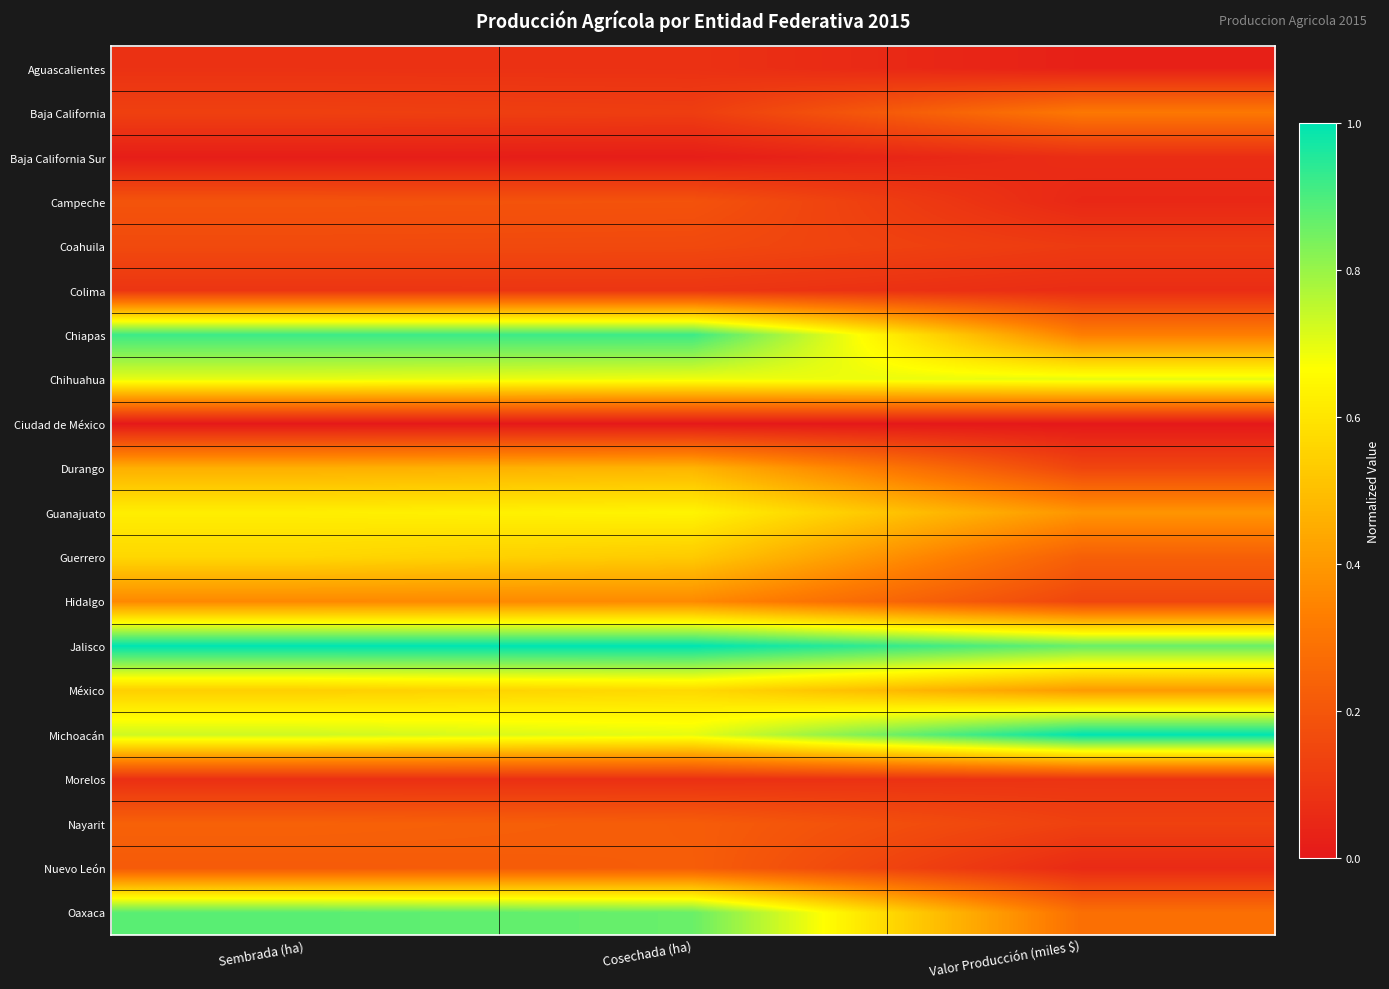

Reading left to right, list all the values displayed in this chart.

Aguascalientes: Sembrada (ha)=0.1	Cosechada (ha)=0.1	Valor Producción (miles $)=0.0
Baja California: Sembrada (ha)=0.1	Cosechada (ha)=0.1	Valor Producción (miles $)=0.3
Baja California Sur: Sembrada (ha)=0.0	Cosechada (ha)=0.0	Valor Producción (miles $)=0.1
Campeche: Sembrada (ha)=0.2	Cosechada (ha)=0.2	Valor Producción (miles $)=0.0
Coahuila: Sembrada (ha)=0.2	Cosechada (ha)=0.2	Valor Producción (miles $)=0.1
Colima: Sembrada (ha)=0.1	Cosechada (ha)=0.1	Valor Producción (miles $)=0.1
Chiapas: Sembrada (ha)=0.9	Cosechada (ha)=0.9	Valor Producción (miles $)=0.3
Chihuahua: Sembrada (ha)=0.7	Cosechada (ha)=0.7	Valor Producción (miles $)=0.7
Ciudad de México: Sembrada (ha)=0.0	Cosechada (ha)=0.0	Valor Producción (miles $)=0.0
Durango: Sembrada (ha)=0.5	Cosechada (ha)=0.5	Valor Producción (miles $)=0.1
Guanajuato: Sembrada (ha)=0.6	Cosechada (ha)=0.6	Valor Producción (miles $)=0.4
Guerrero: Sembrada (ha)=0.6	Cosechada (ha)=0.5	Valor Producción (miles $)=0.2
Hidalgo: Sembrada (ha)=0.4	Cosechada (ha)=0.4	Valor Producción (miles $)=0.1
Jalisco: Sembrada (ha)=1.0	Cosechada (ha)=1.0	Valor Producción (miles $)=0.9
México: Sembrada (ha)=0.5	Cosechada (ha)=0.6	Valor Producción (miles $)=0.4
Michoacán: Sembrada (ha)=0.7	Cosechada (ha)=0.7	Valor Producción (miles $)=1.0
Morelos: Sembrada (ha)=0.1	Cosechada (ha)=0.1	Valor Producción (miles $)=0.1
Nayarit: Sembrada (ha)=0.2	Cosechada (ha)=0.2	Valor Producción (miles $)=0.1
Nuevo León: Sembrada (ha)=0.2	Cosechada (ha)=0.2	Valor Producción (miles $)=0.1
Oaxaca: Sembrada (ha)=0.9	Cosechada (ha)=0.9	Valor Producción (miles $)=0.3